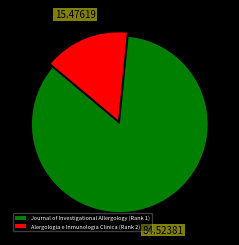

Is there a majority slice in this chart?

Yes